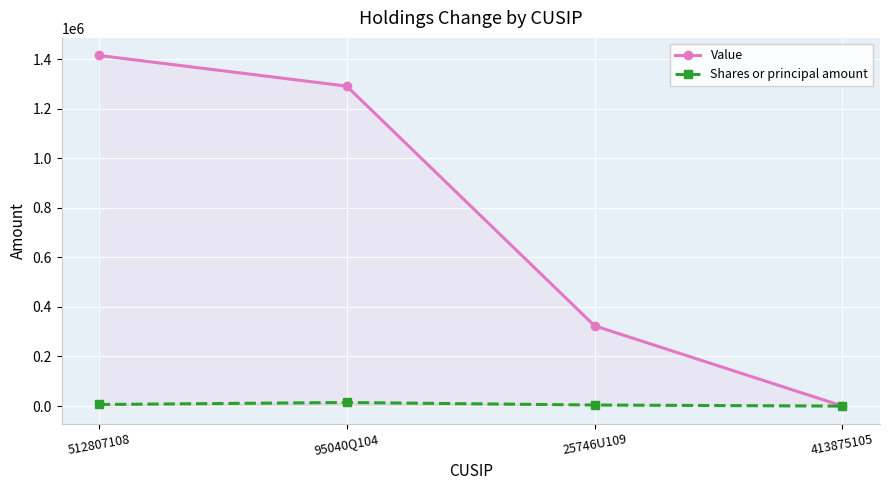

What position from the left is 25746U109?

3